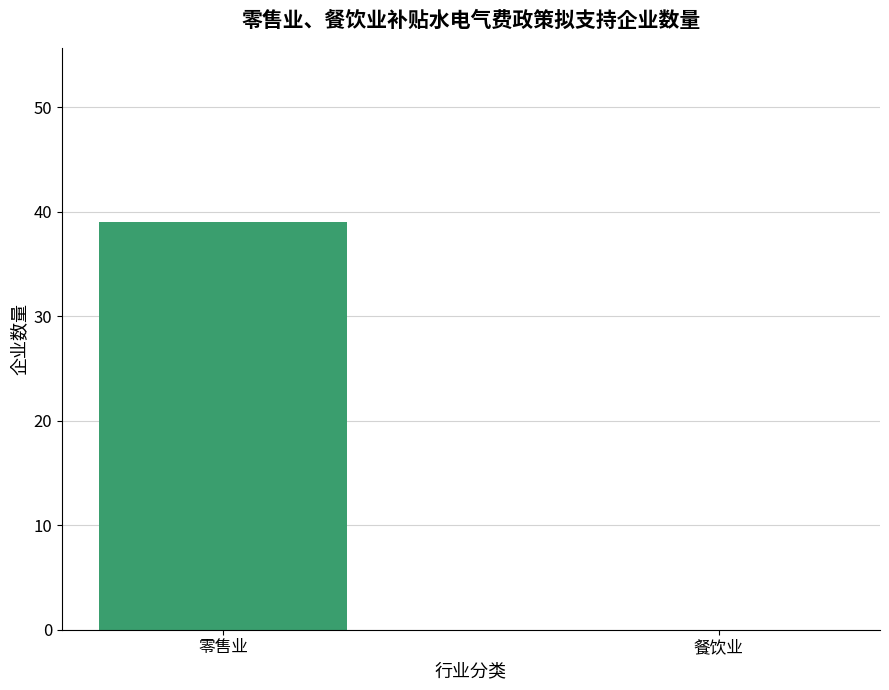

Which has a higher value, 零售业 or 餐饮业?

零售业